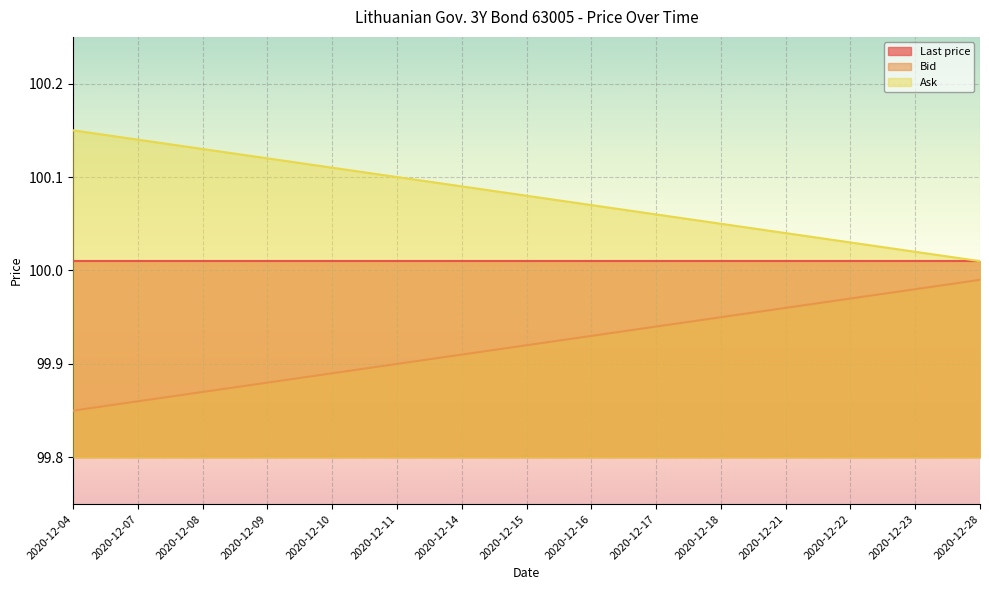

What is the value of the Bid point at the 14th from the left?

100.0